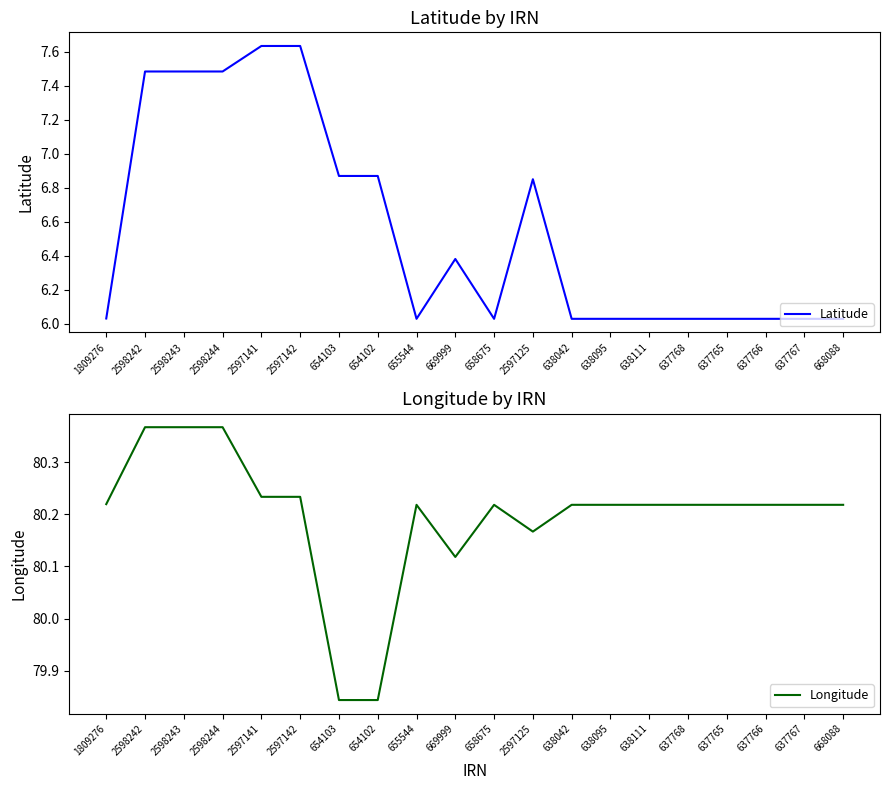

What is the sum of the Longitude values at 2597141 and 658675?

160.5